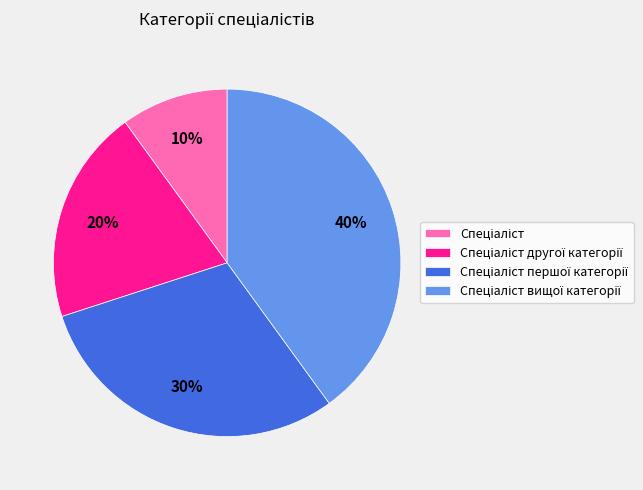

How many segments does this pie chart have?

4